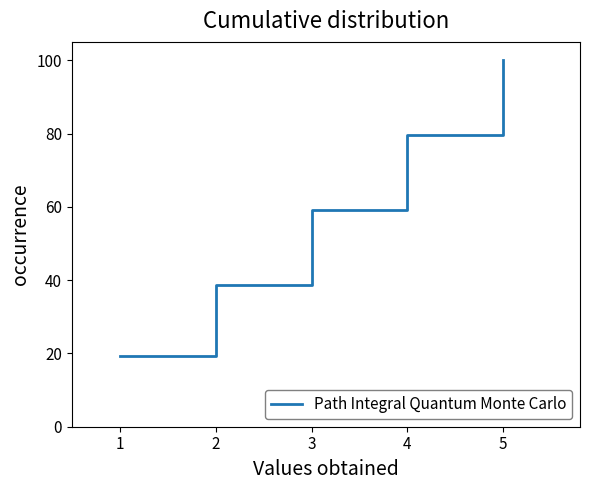

Rank the categories by value from lowest to highest.

1, 2, 3, 4, 5